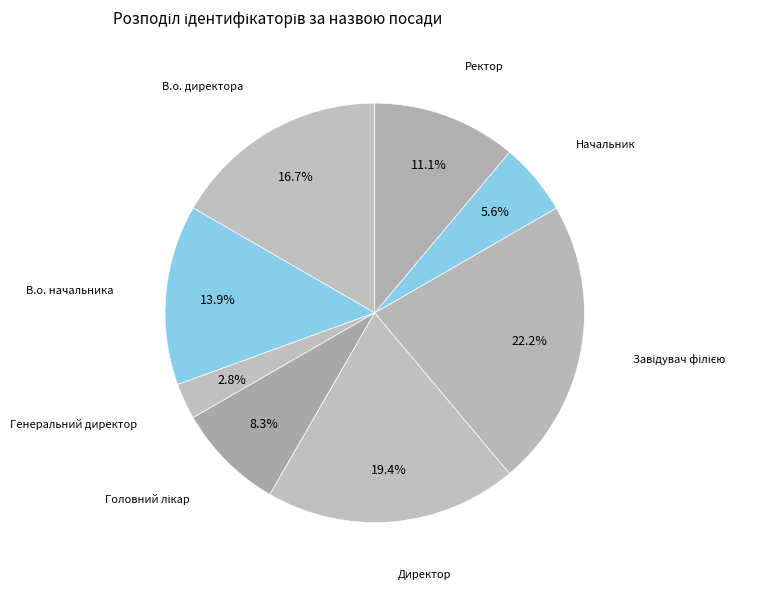

Rank the categories by value from lowest to highest.

Генеральний директор, Начальник, Головний лікар, Ректор, В.о. начальника, В.о. директора, Директор, Завідувач філією